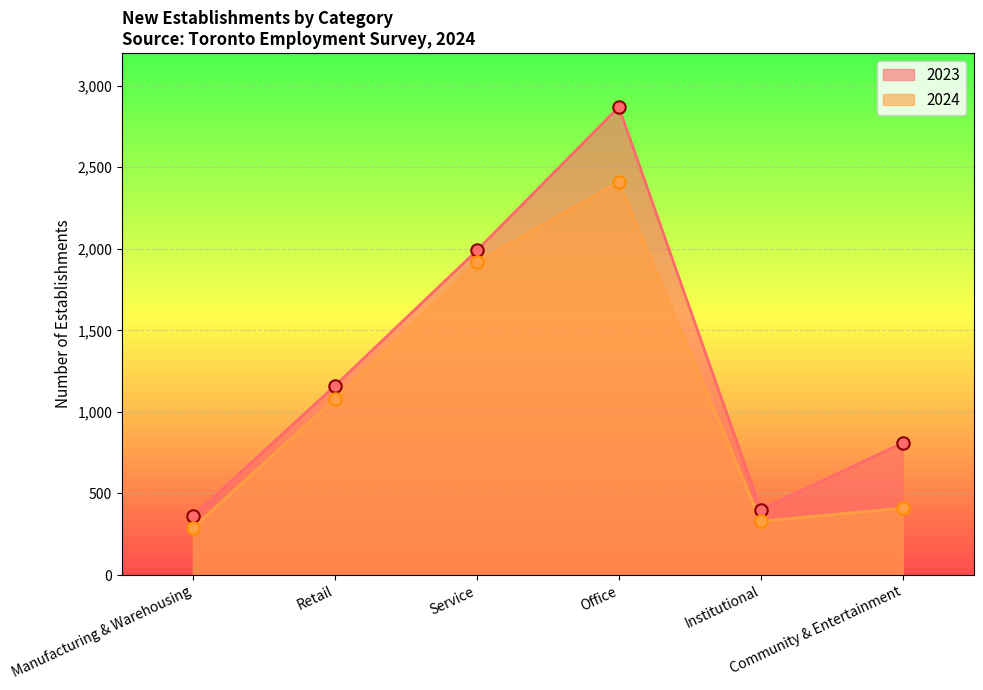

What are all the series names shown in the legend?

2023, 2024